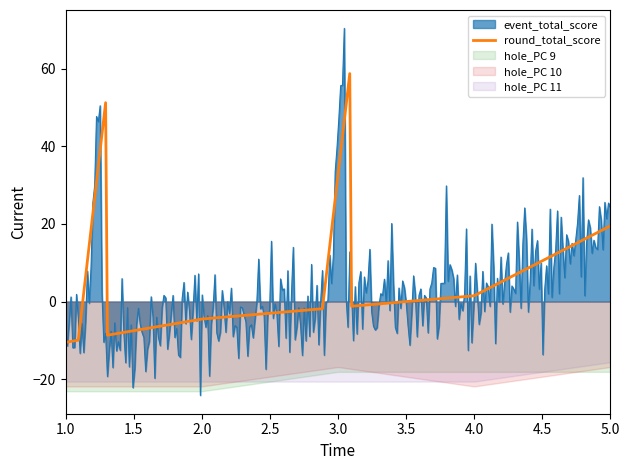

The value of hole_PC 10 at 4 is 3. True or false?

False